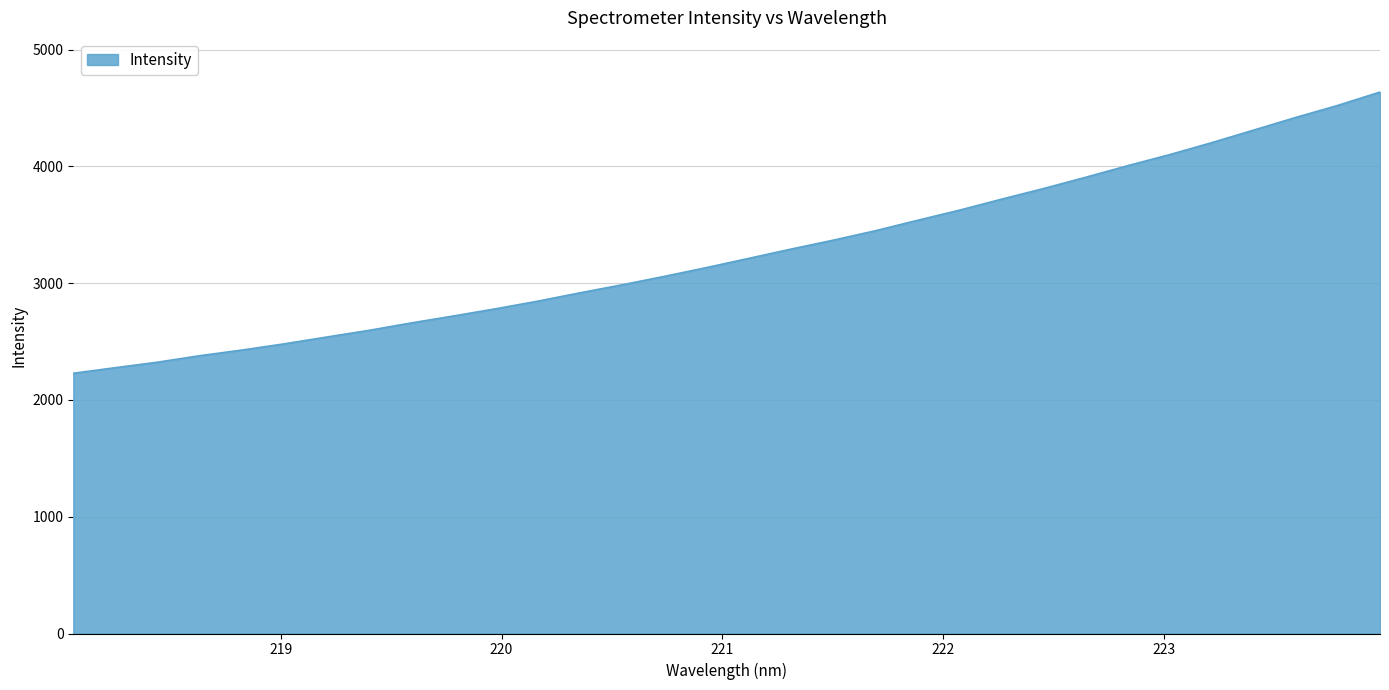

Does the chart have visible grid lines?

Yes